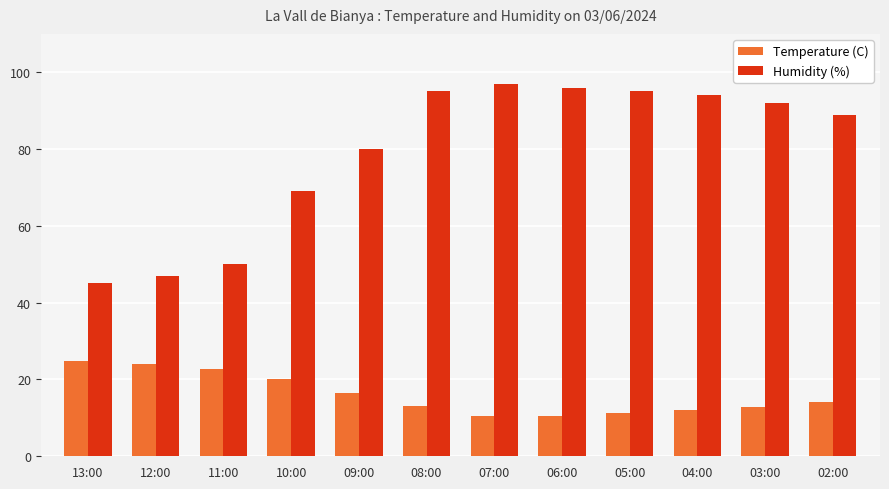

What is the label of the 3rd bar from the right?

04:00